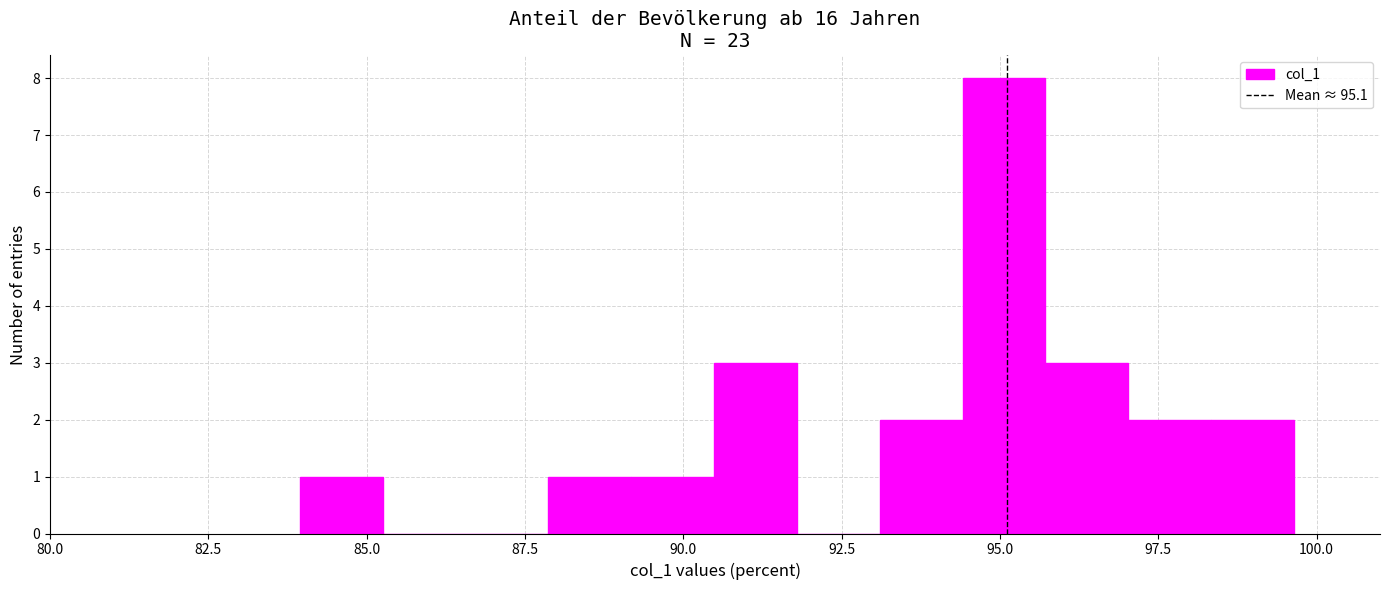

Around what value on the x-axis is the tallest bar? Give the approximate position of its centre, as read against the axis.

95.0